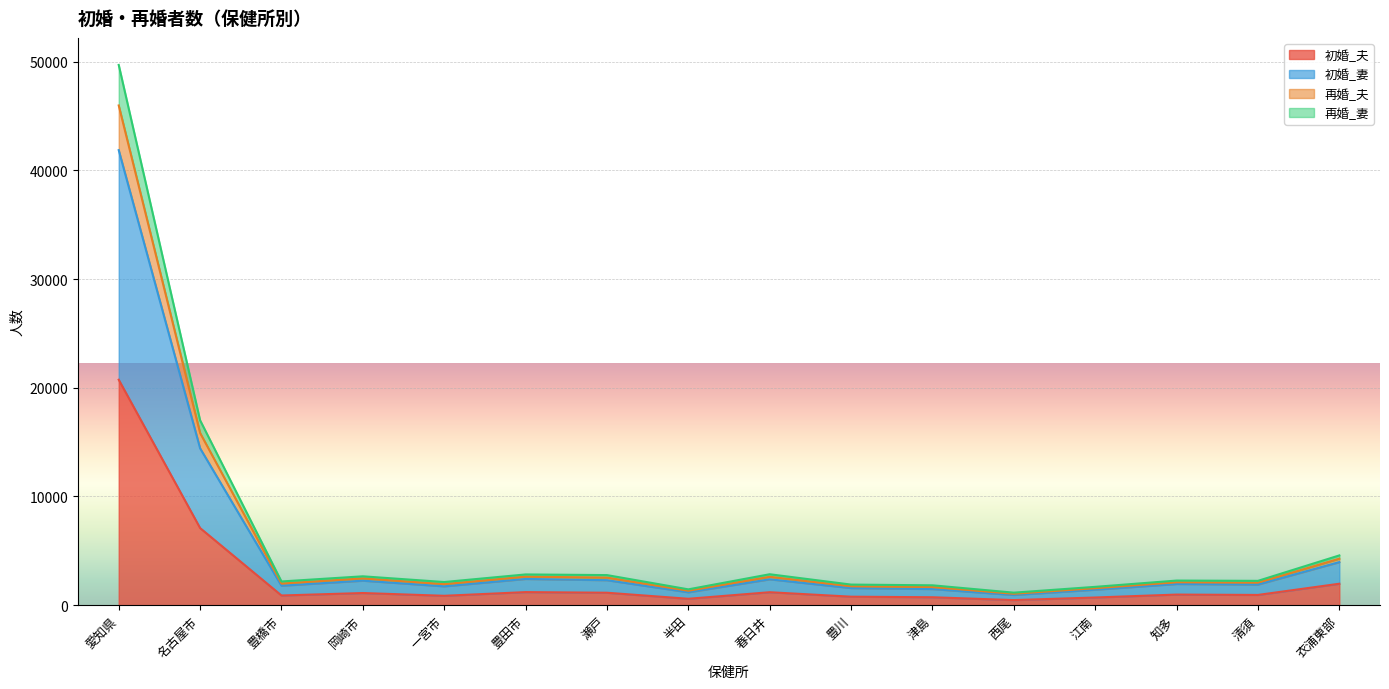

At which category is the sum across all series the highest?

愛知県